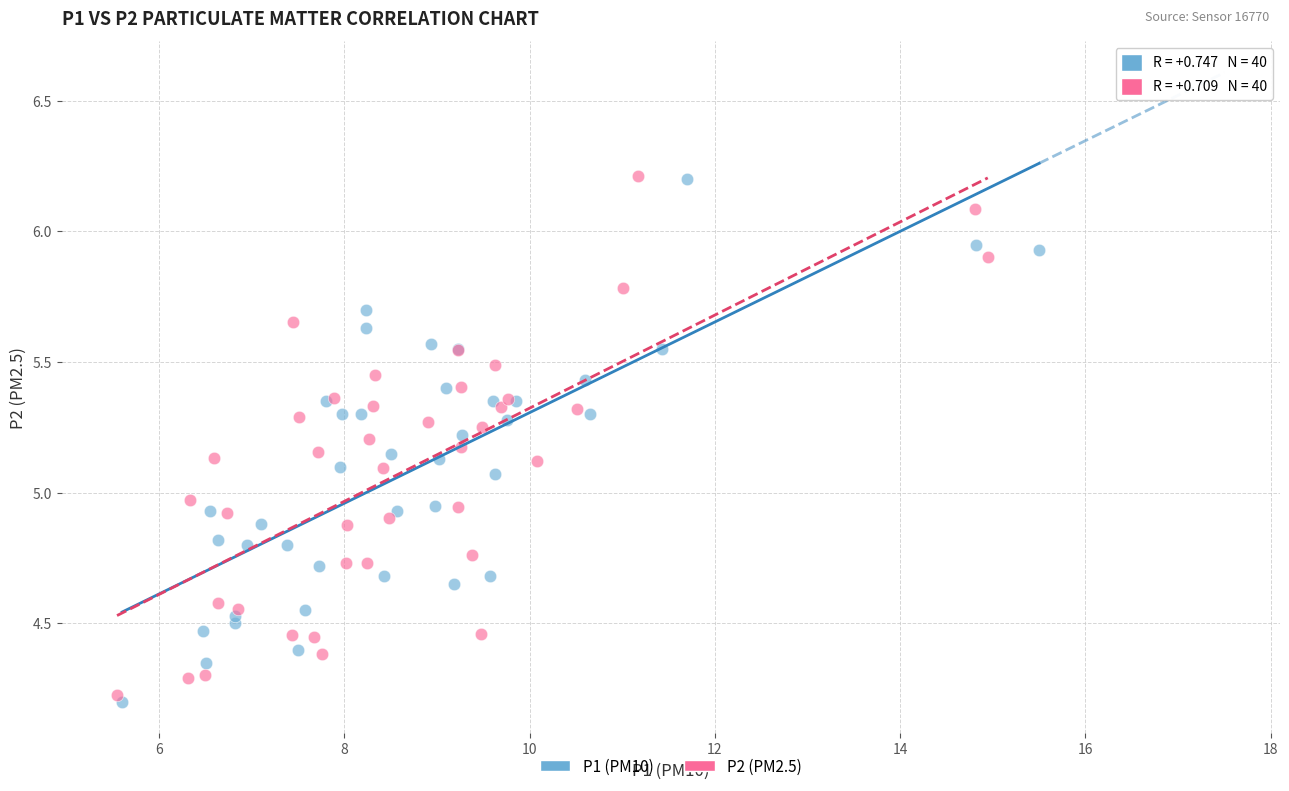

What are all the series names shown in the legend?

P1 (PM10), P2 (PM2.5)